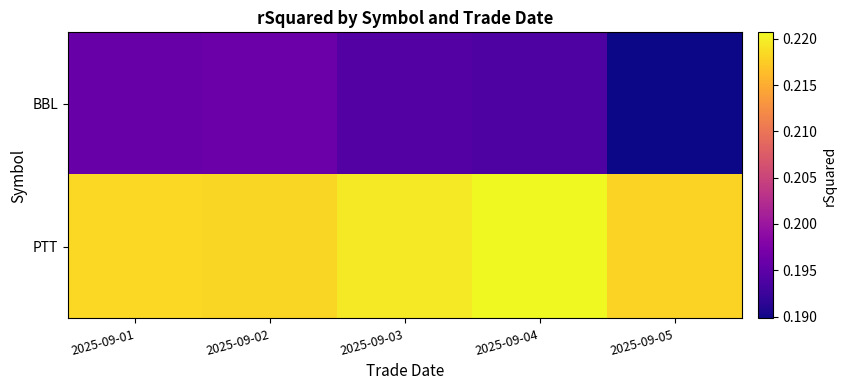

What is the smallest value displayed?

0.2